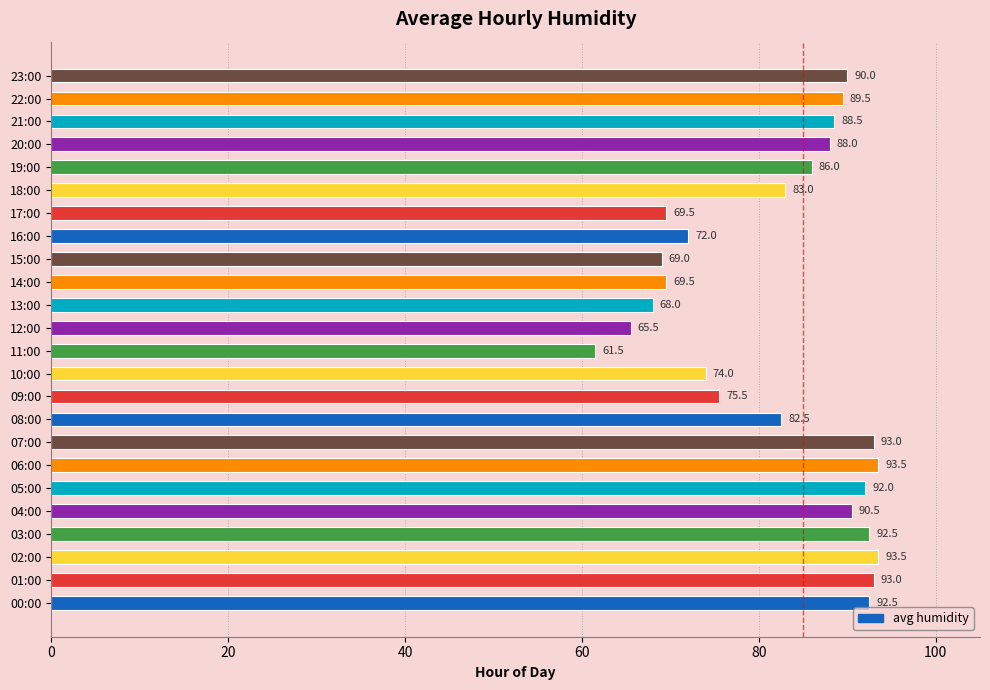

At which category does the chart reach its minimum across all series?

11:00